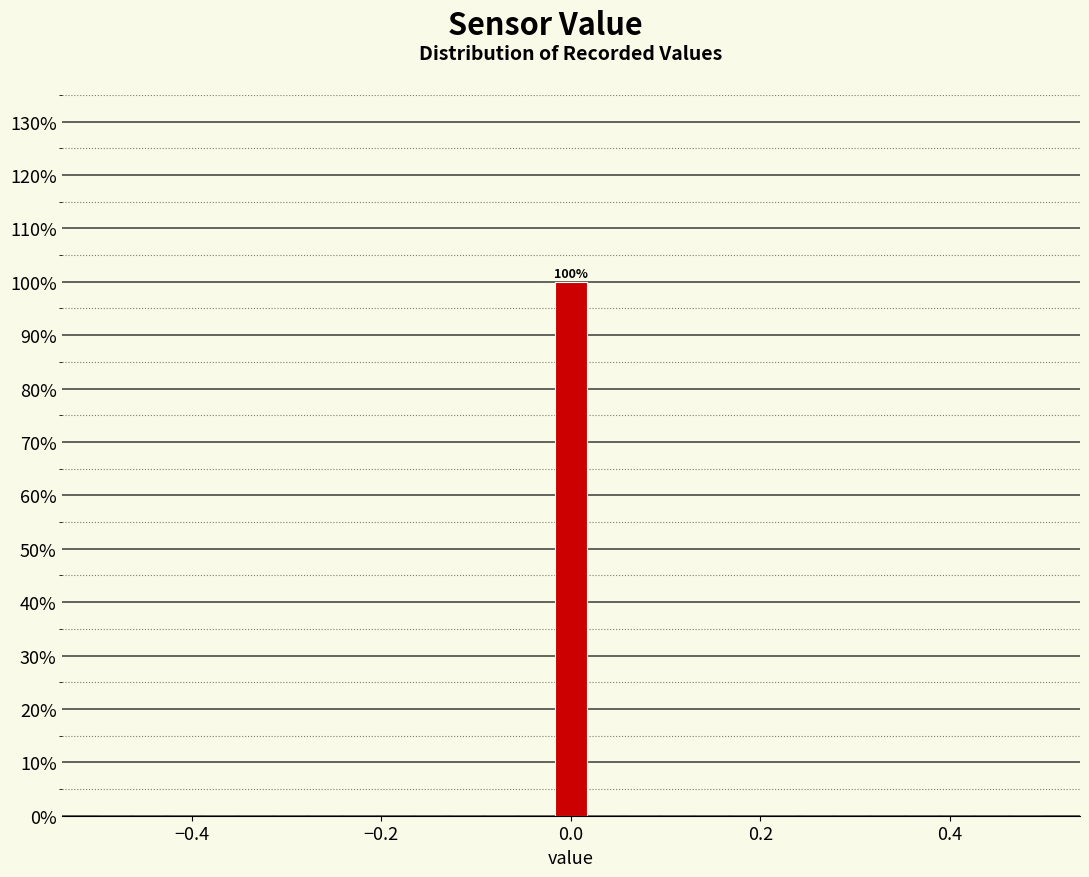

Read against the x-axis, roughly where is the centre of the tallest bar?

0.00